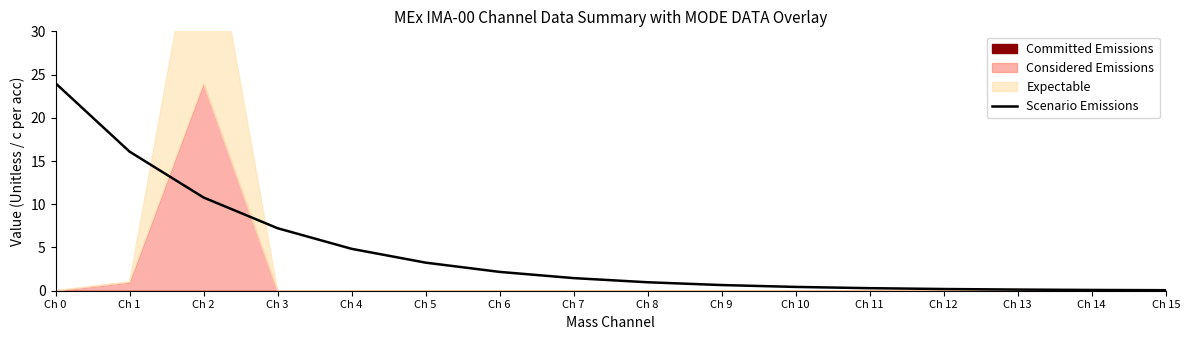

The value at Ch 8 is 1.0. True or false?

True